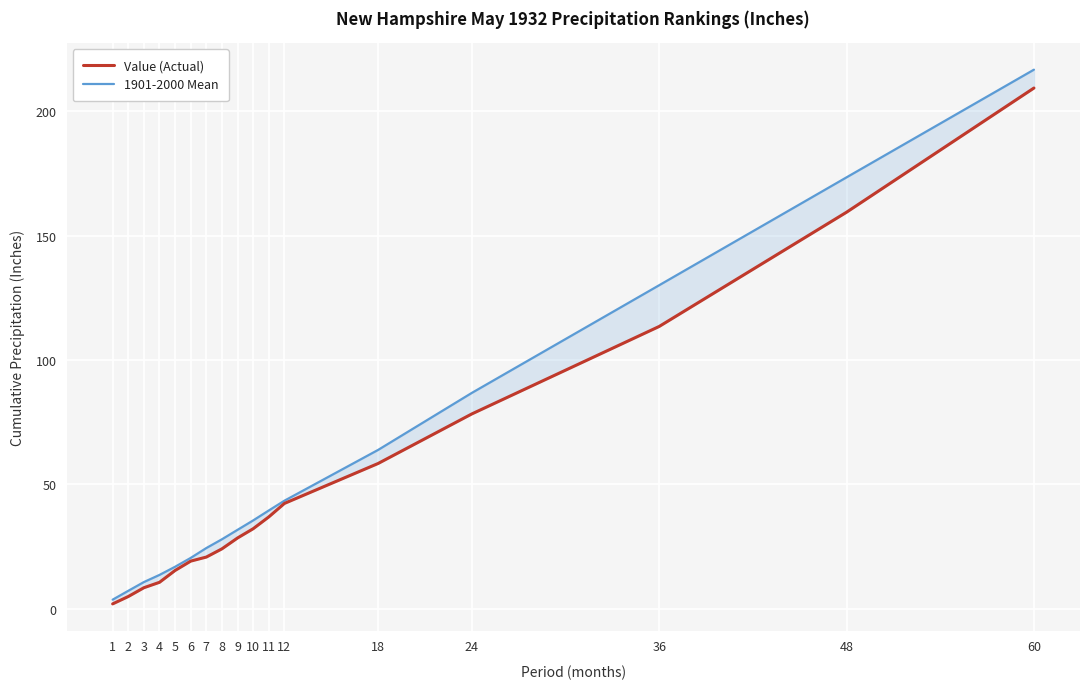

True or false: Value (Actual) has more than 2 interior local peaks.

False